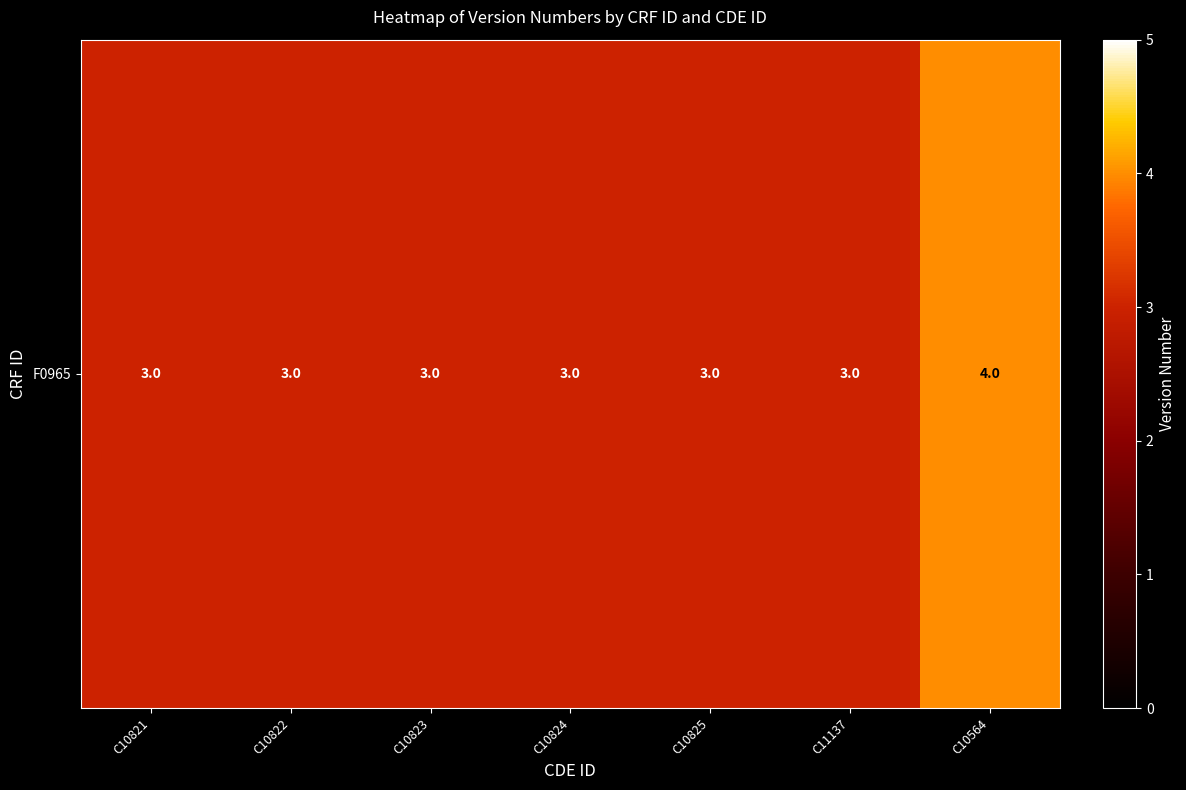

Reading left to right, what are all the values shown in this chart?

C10821=3	C10822=3	C10823=3	C10824=3	C10825=3	C11137=3	C10564=4